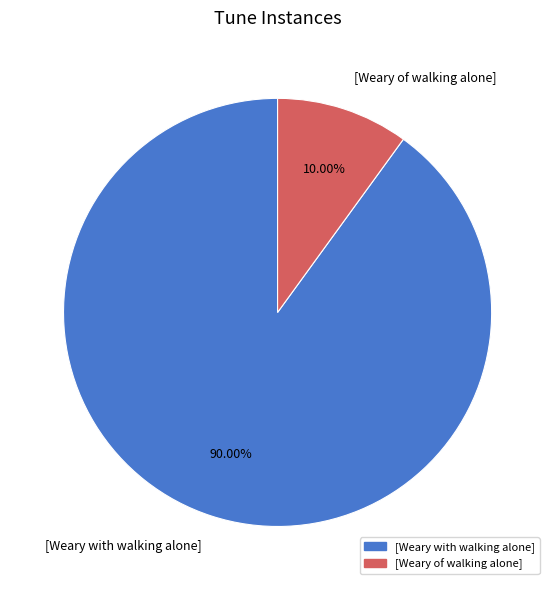

What percentage is the [Weary of walking alone] slice, to the nearest percent?

10%